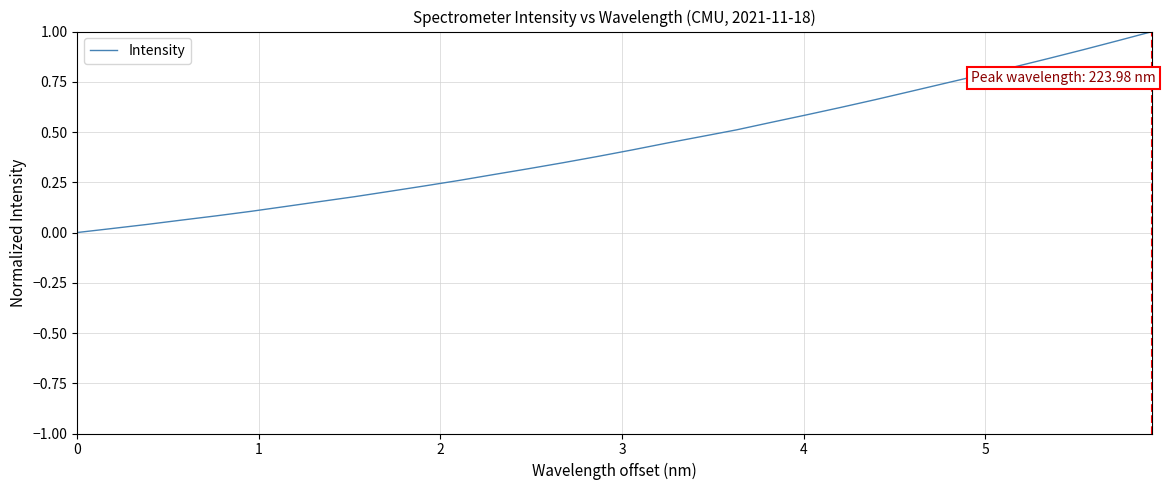

Does the chart display data point markers on the line(s)?

No